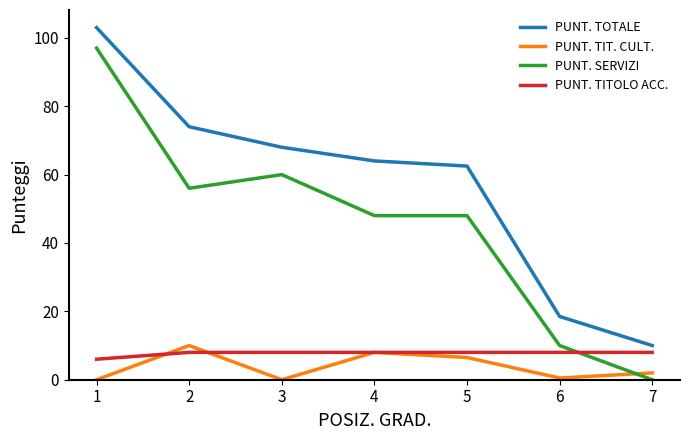

Which series has the largest range (max minus min)?

PUNT. SERVIZI